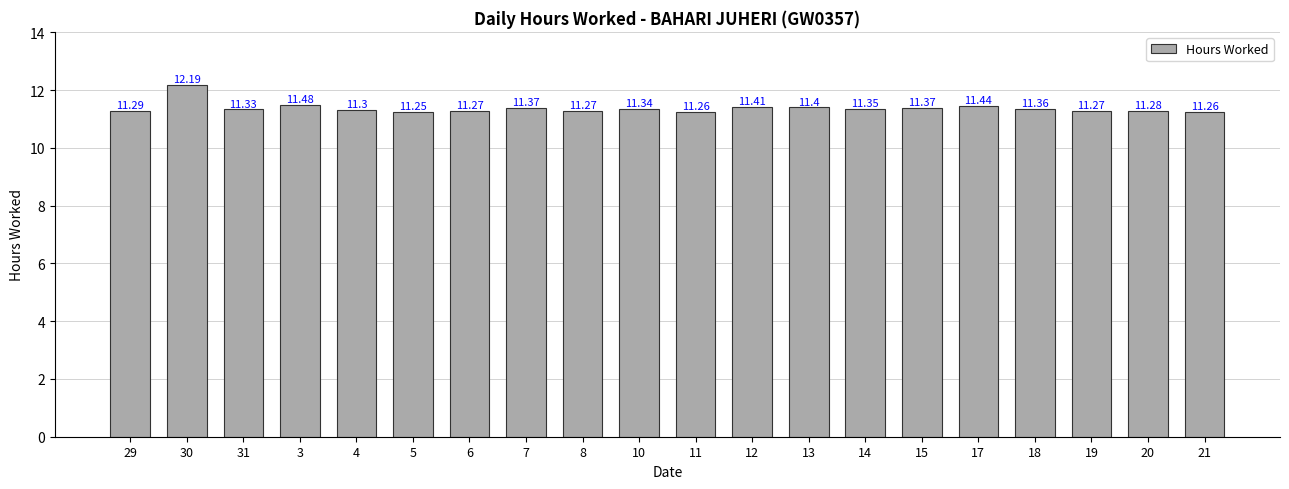

How many bars are there in total?

20